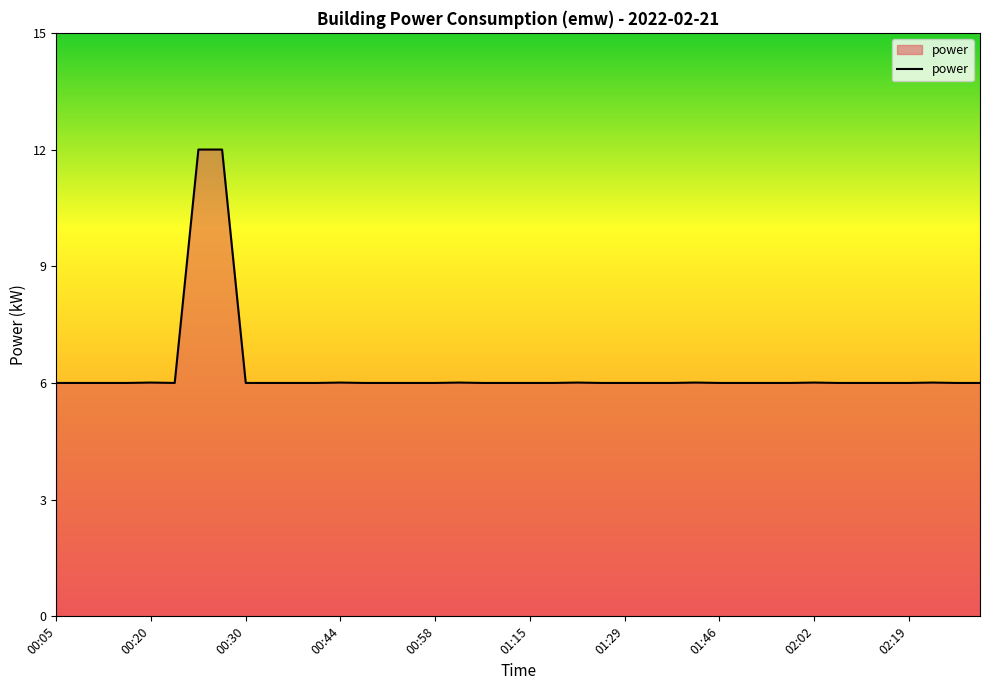

What is the minimum value shown in the chart?

6.0